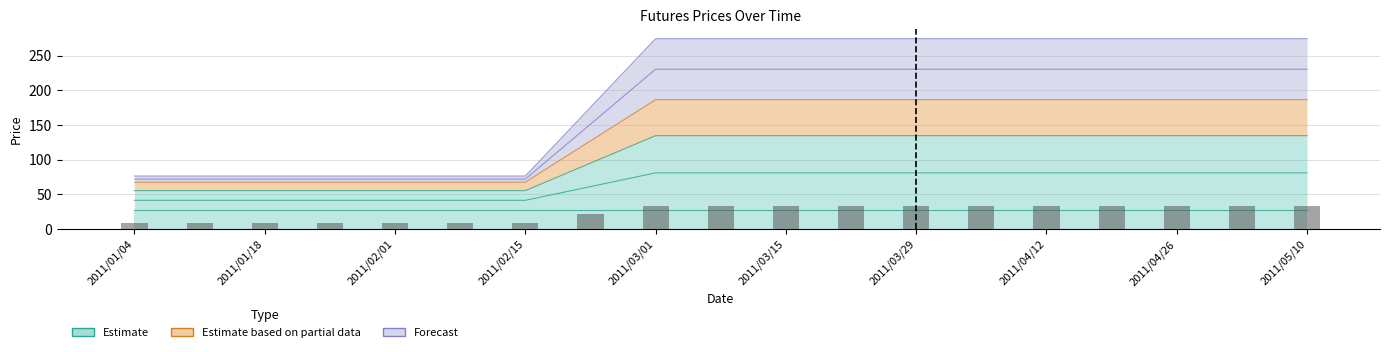

What is the minimum value shown in the chart?

8.6